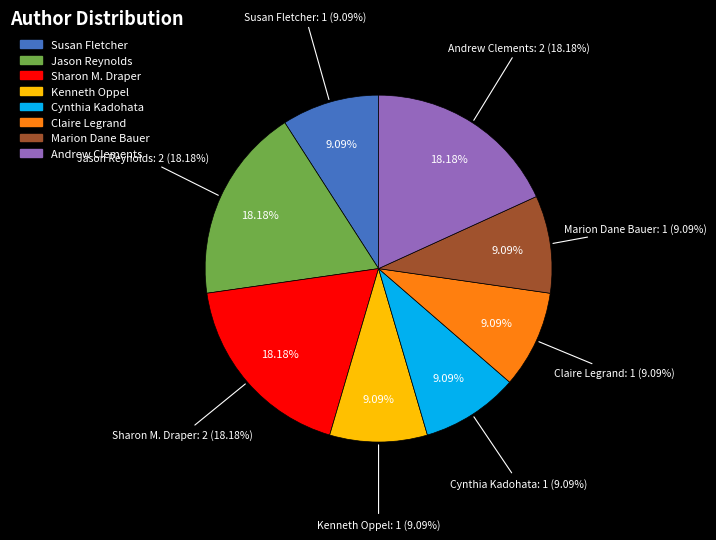

Approximately how many times larger is the value at Claire Legrand compared to Jason Reynolds?

0.5